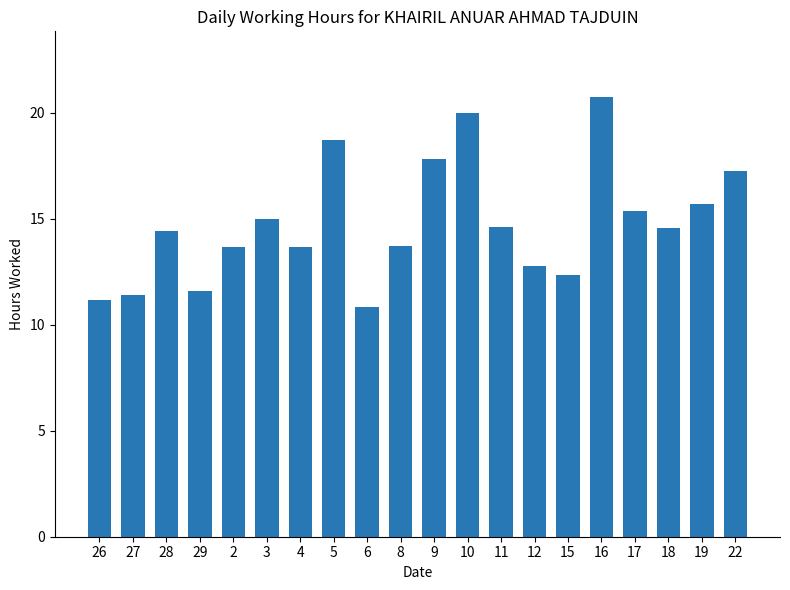

Which label corresponds to the largest value in the chart?

16